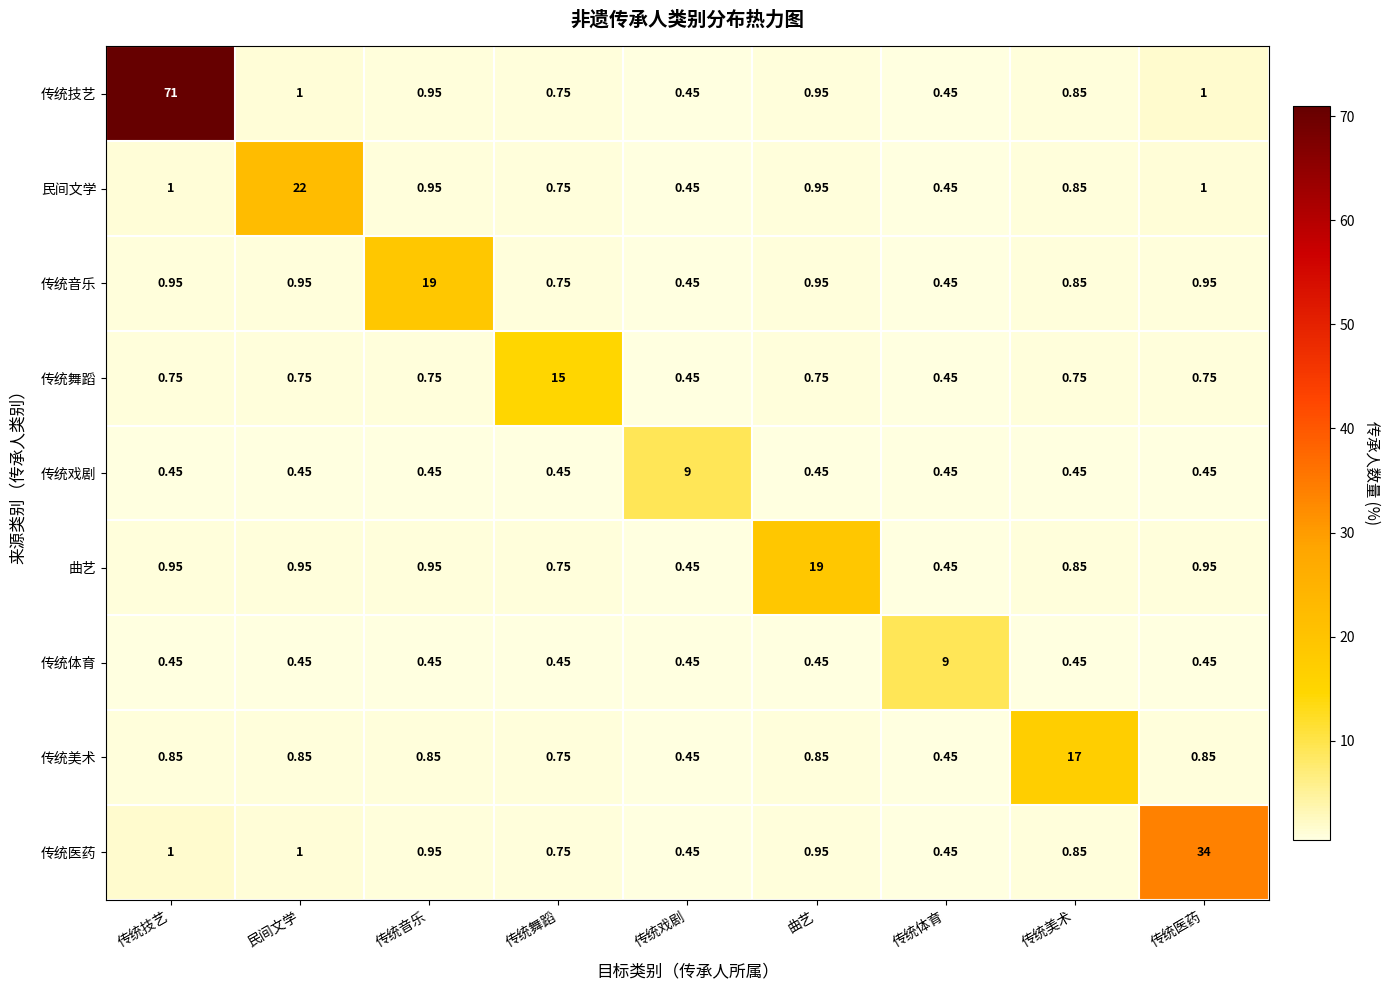

What is the total value across all series at 传统音乐?

25.3